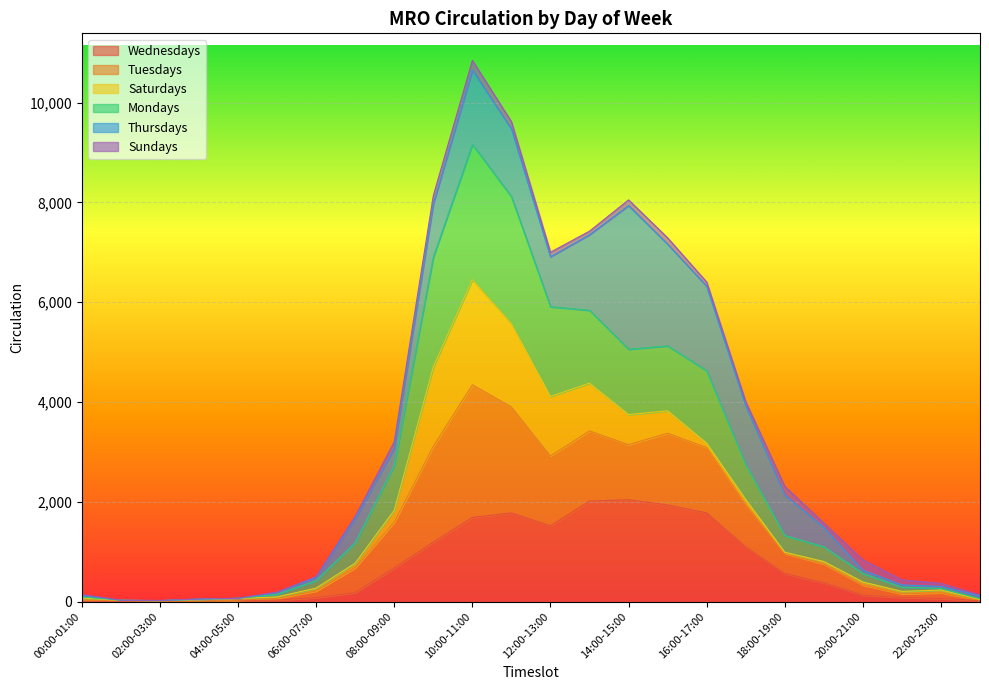

Count the number of categories in the chart.

24